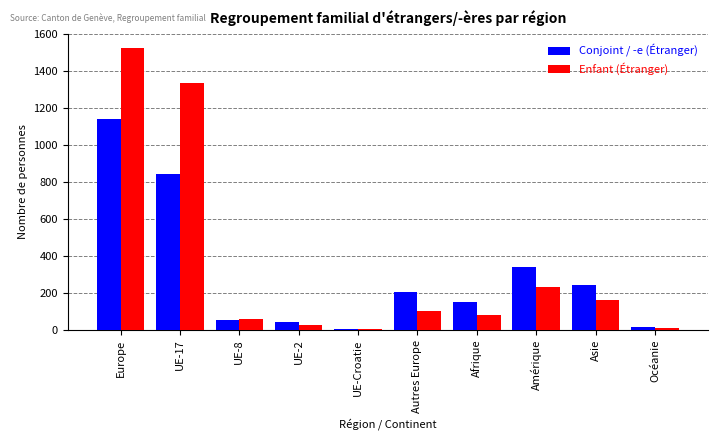

What is the total value across all series at UE-17?

2177